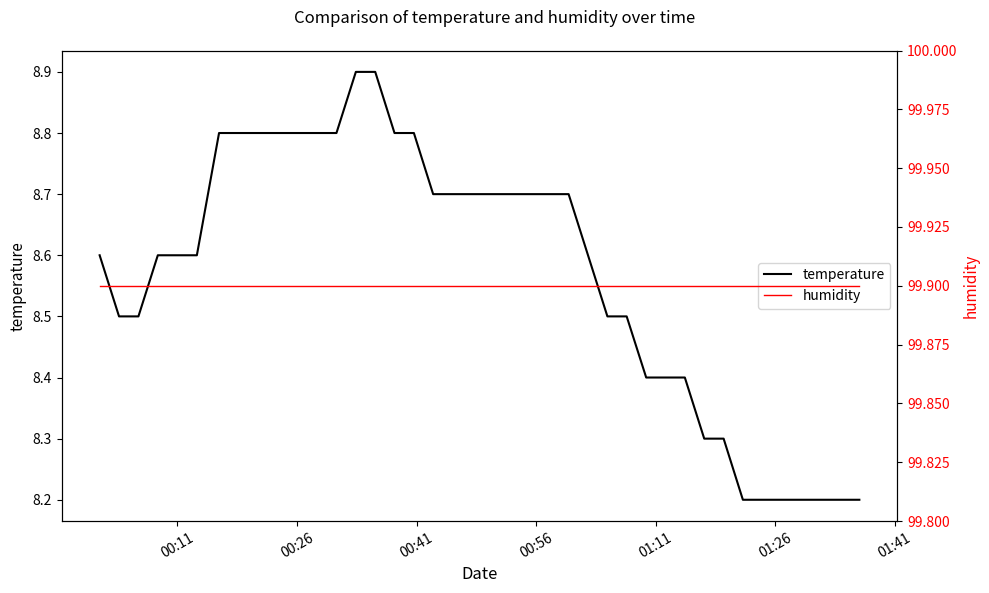

How many lines are shown in the chart?

2